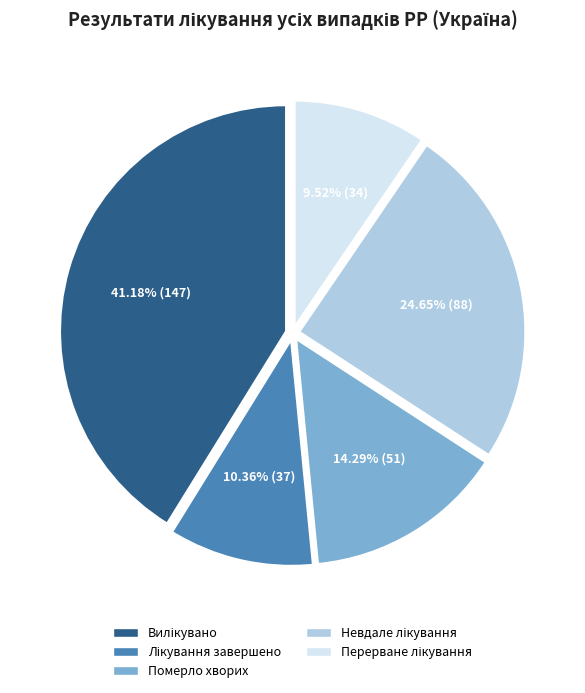

Does any single category account for the majority?

No